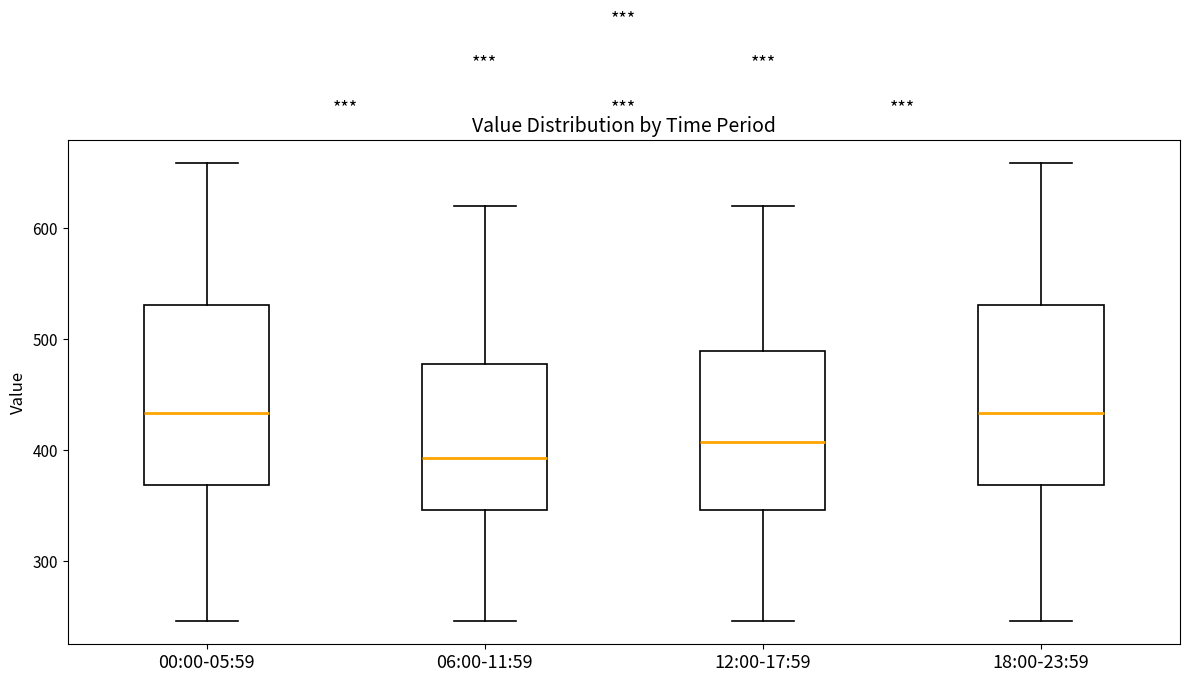

Where does the upper whisker of the box for 18:00-23:59 end on the y-axis? The values are not printed on the chart, so give them approximately, as read against the axis.

660